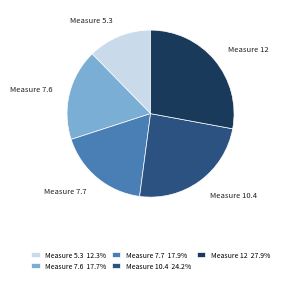

Approximately how many times larger is the value at Measure 7.7 compared to Measure 7.6?

1.0